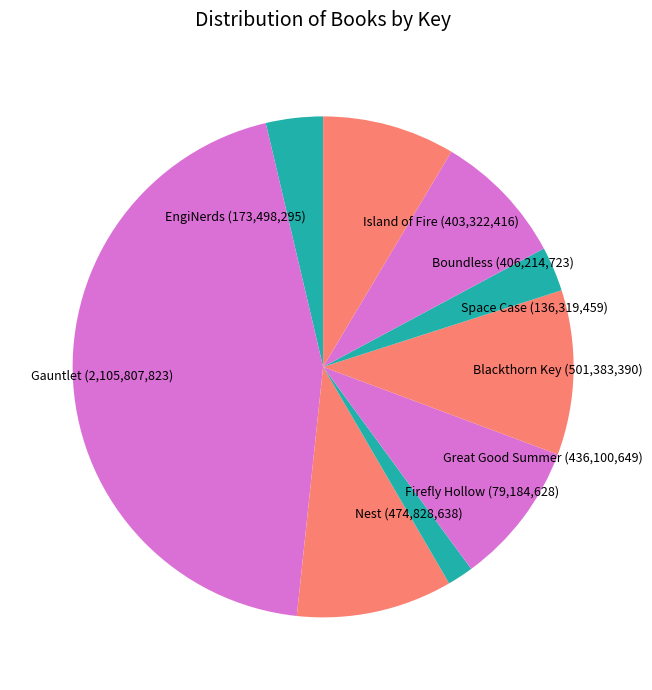

Is it true that Great Good Summer is 9% of the pie?

True